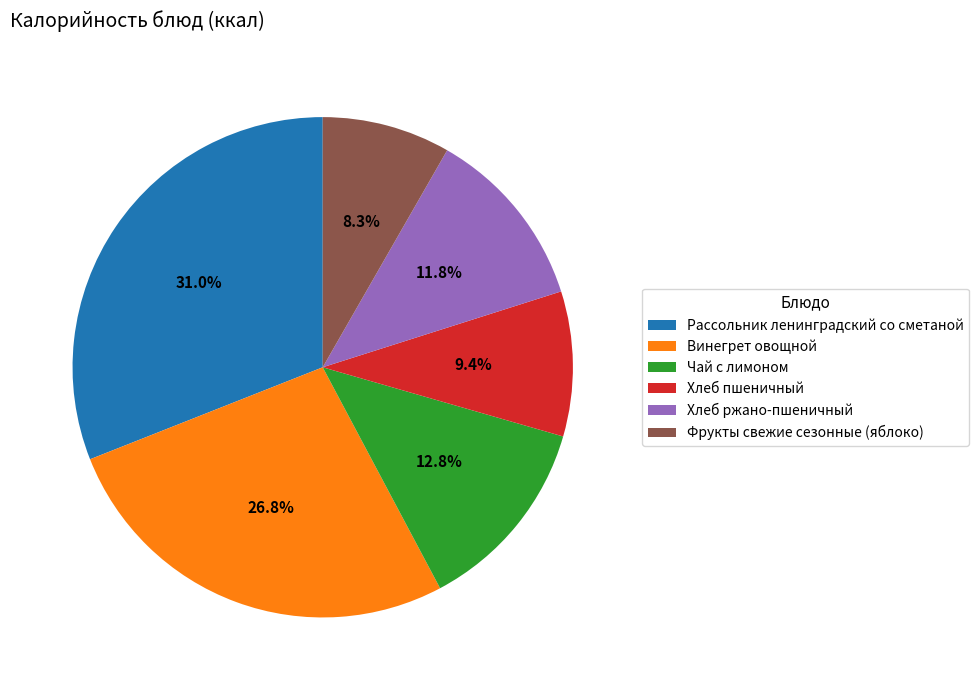

What is the smallest slice in the pie chart?

Фрукты свежие сезонные (яблоко)